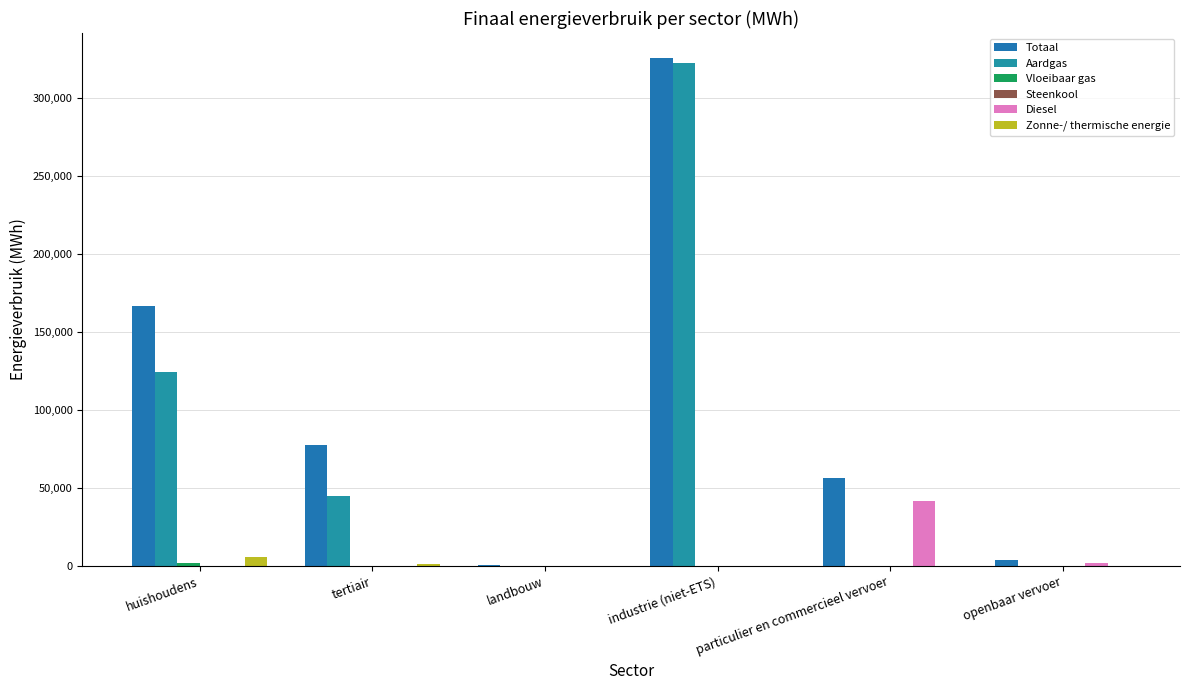

What is the label of the 1st bar from the left?

huishoudens